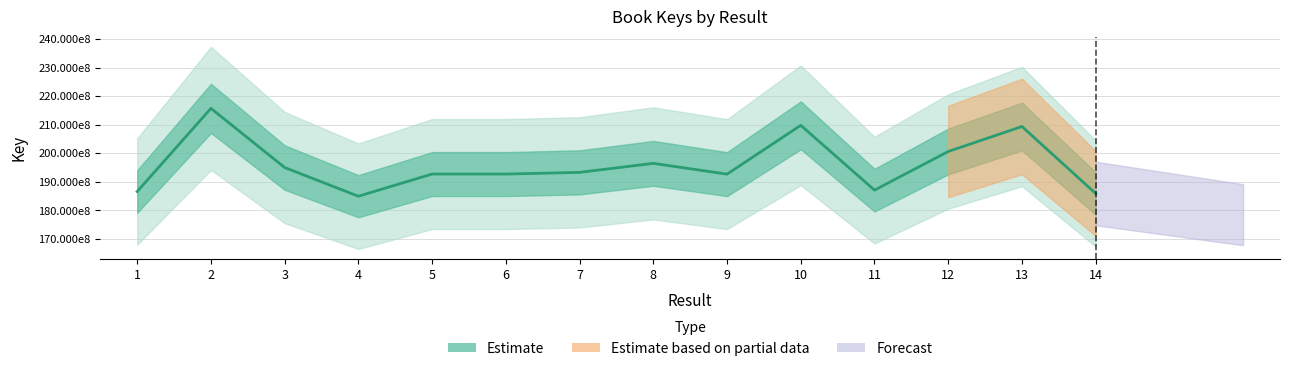

Reading left to right, list all the values displayed in this chart.

1=186610055	2=215769144	3=195020350	4=184959585	5=192734487	6=192734592	7=193327064	8=196486315	9=192706785	10=209825488	11=187097651	12=200648588	13=209409341	14=185917078